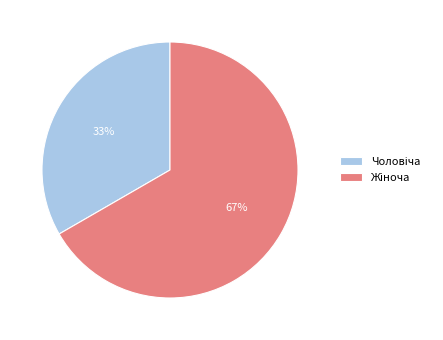

To the nearest percent, what is the average slice percentage?

50%